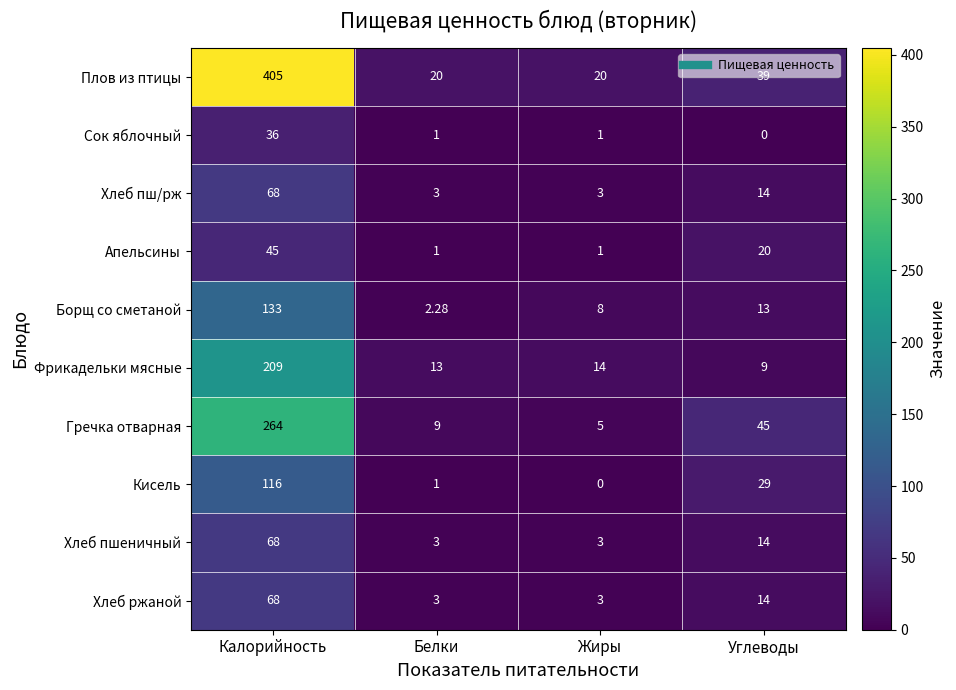

At which label does Фрикадельки мясные reach its peak?

Калорийность